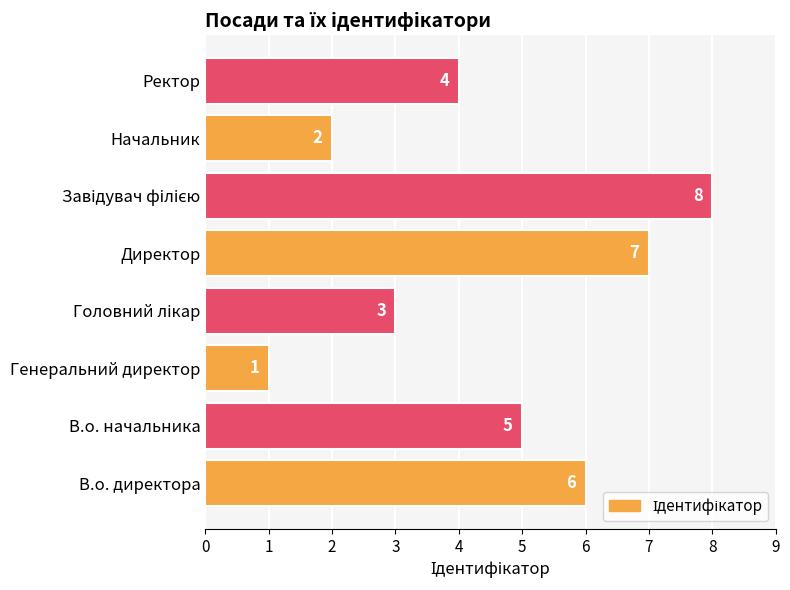

Reading bottom to top, list all the values displayed in this chart.

6	5	1	3	7	8	2	4